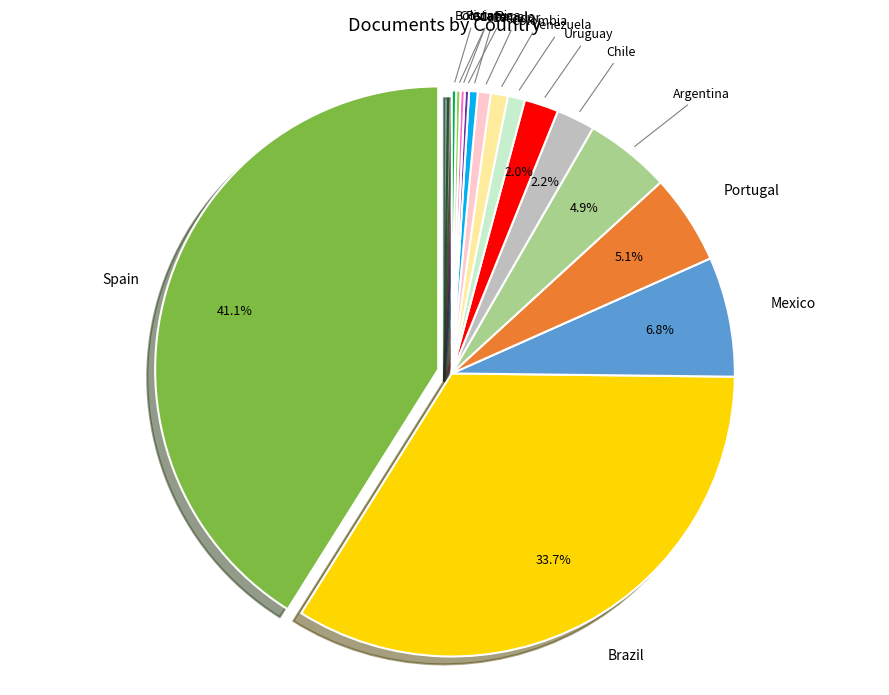

Combined, what portion of the pie is Venezuela and Bolivia?

1.2%